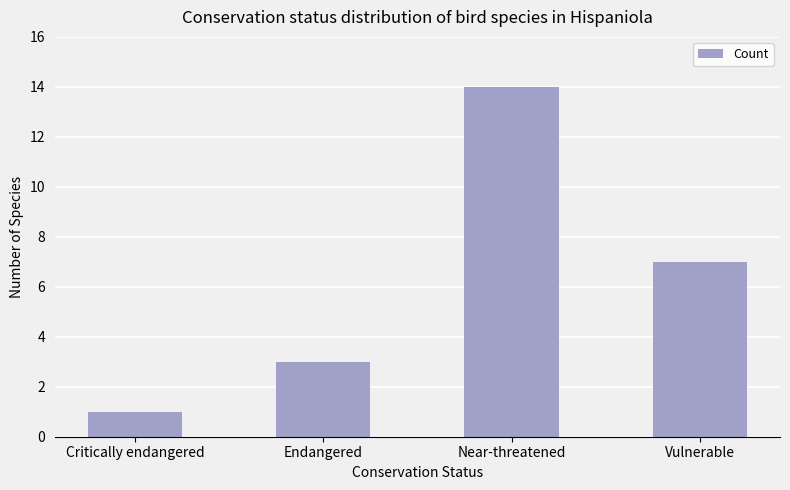

Rank the categories by value from highest to lowest.

Near-threatened, Vulnerable, Endangered, Critically endangered